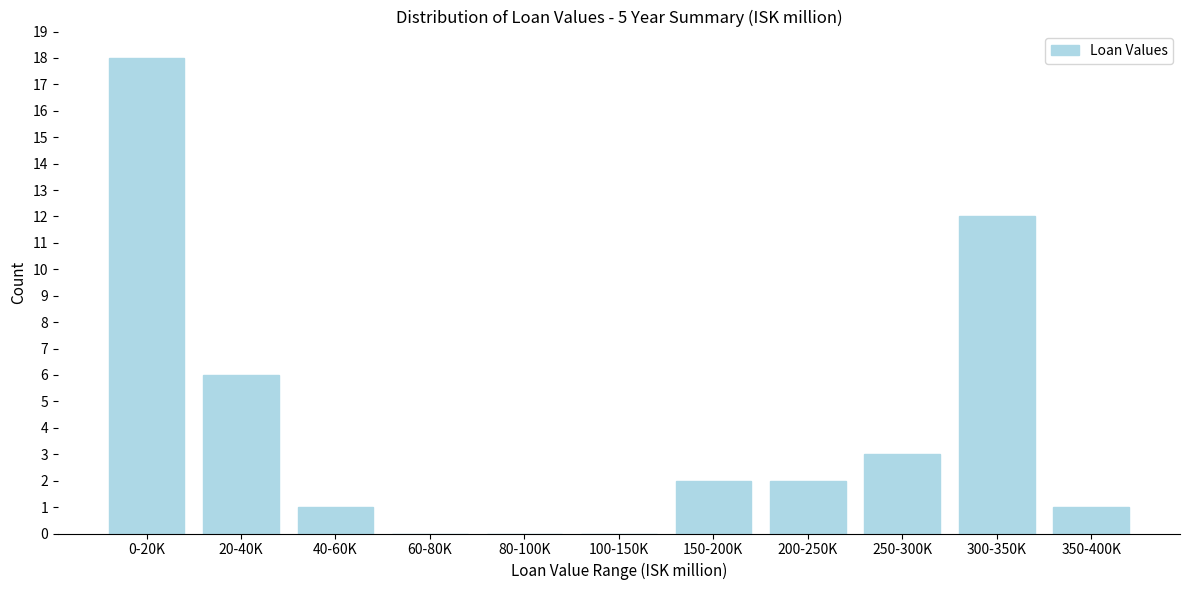

Reading left to right, extract all data points from this chart.

0-20K=18	20-40K=6	40-60K=1	60-80K=0	80-100K=0	100-150K=0	150-200K=2	200-250K=2	250-300K=3	300-350K=12	350-400K=1